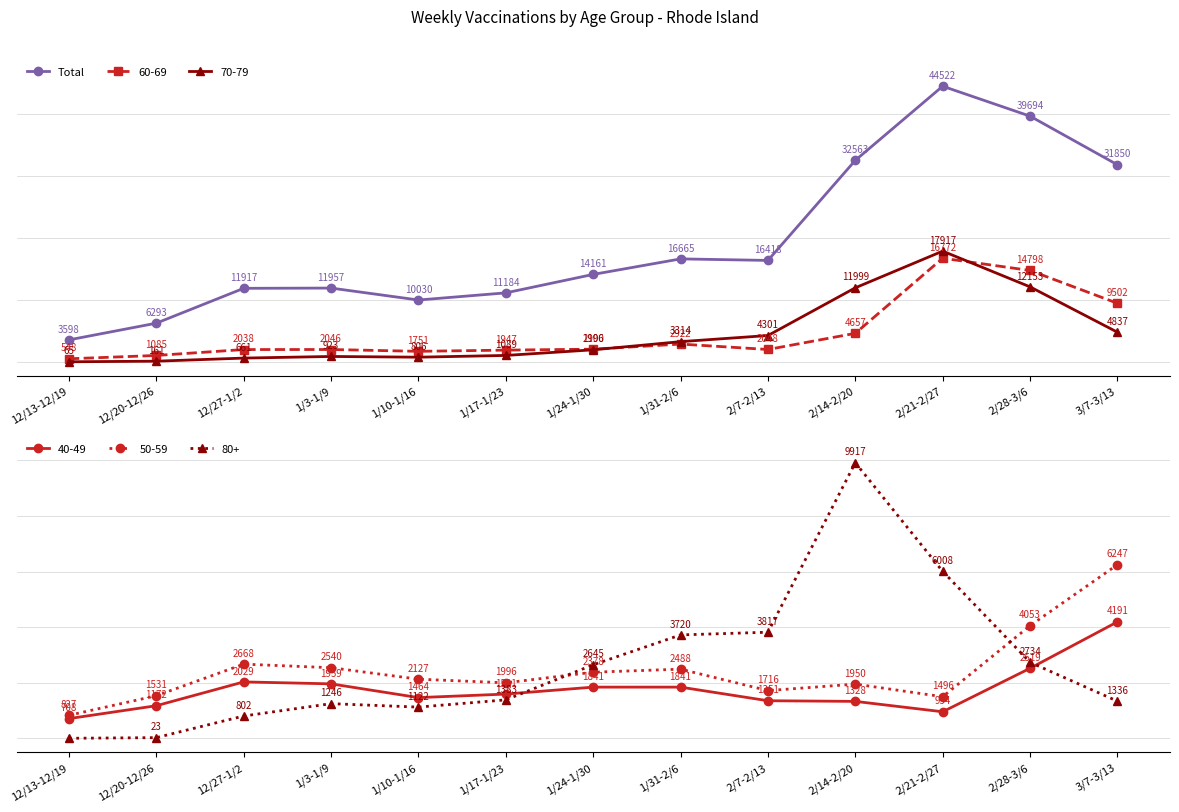

Does the chart display data point markers on the line(s)?

Yes